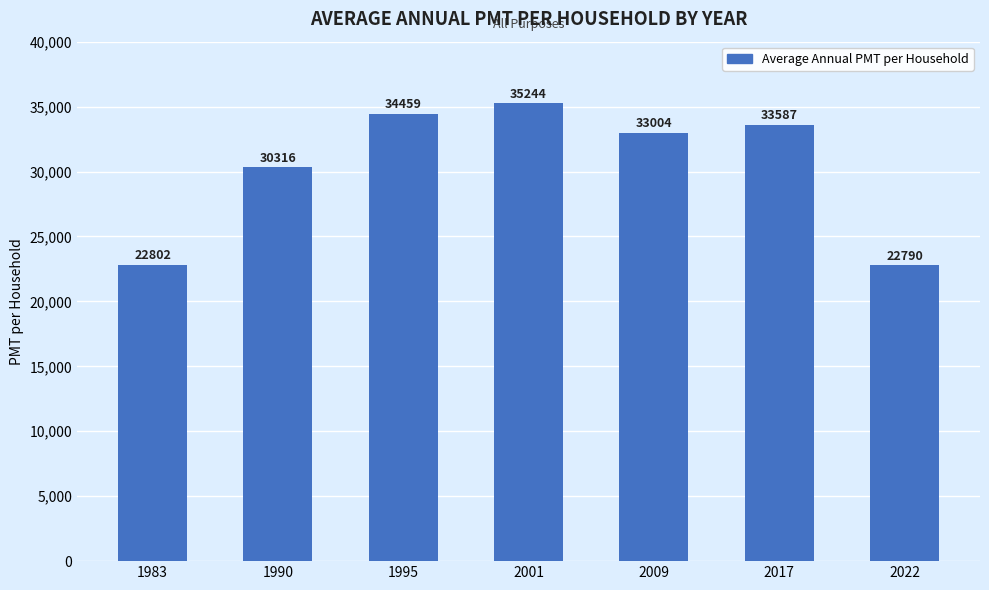

What is the change in value from 1990 to 1995?

+4143.0